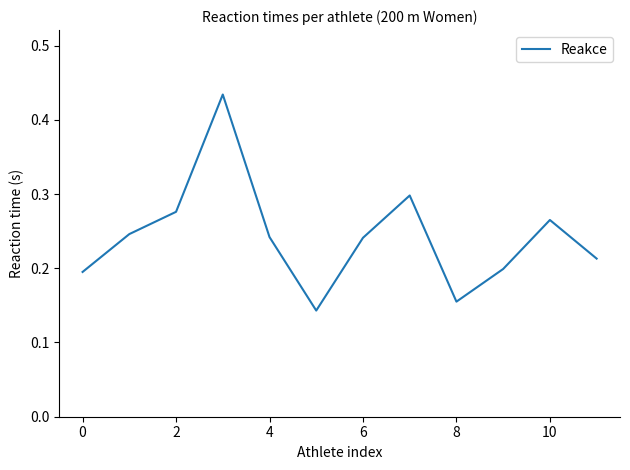

The chart shows a value of 0.4 at 2. True or false?

False